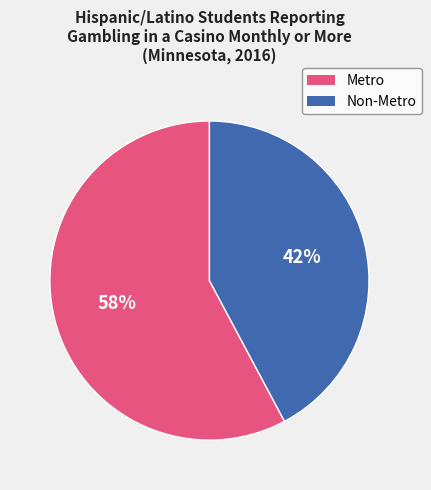

To the nearest percent, what is the difference between the largest and smallest slice percentages?

16%